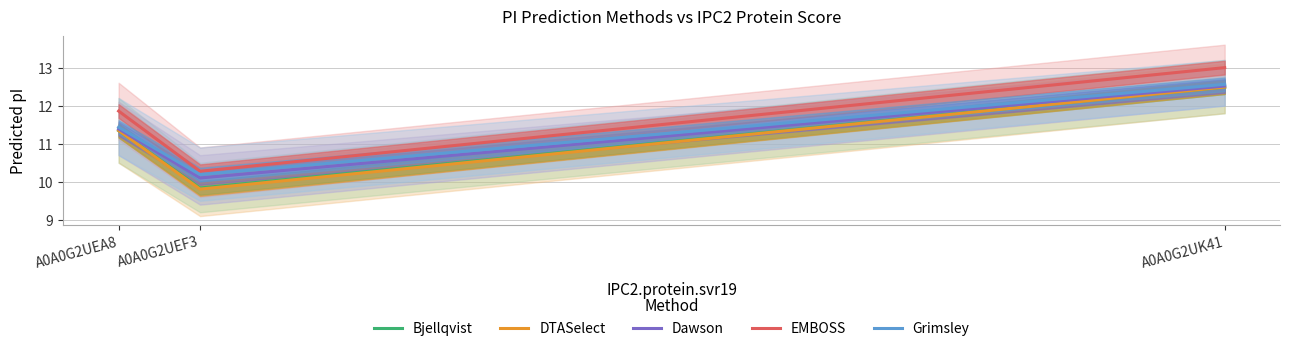

Reading right to left, transcribe all the data shown in this chart.

Bjellqvist: A0A0G2UK41=12.5	A0A0G2UEF3=9.8	A0A0G2UEA8=11.3
DTASelect: A0A0G2UK41=12.5	A0A0G2UEF3=9.8	A0A0G2UEA8=11.3
Dawson: A0A0G2UK41=12.5	A0A0G2UEF3=10.1	A0A0G2UEA8=11.4
EMBOSS: A0A0G2UK41=13.0	A0A0G2UEF3=10.3	A0A0G2UEA8=11.9
Grimsley: A0A0G2UK41=12.6	A0A0G2UEF3=10.2	A0A0G2UEA8=11.4